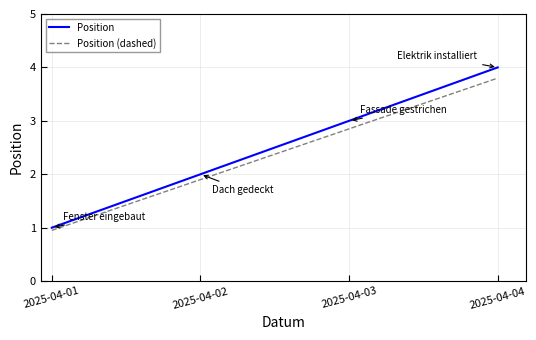

Is the value of Position (dashed) at 2025-04-04 greater than the value of Position at 2025-04-01?

Yes